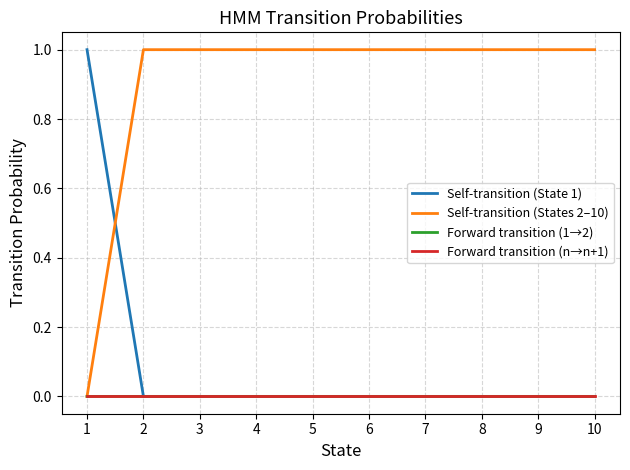

What are all the series names shown in the legend?

Self-transition (State 1), Self-transition (States 2–10), Forward transition (1→2), Forward transition (n→n+1)